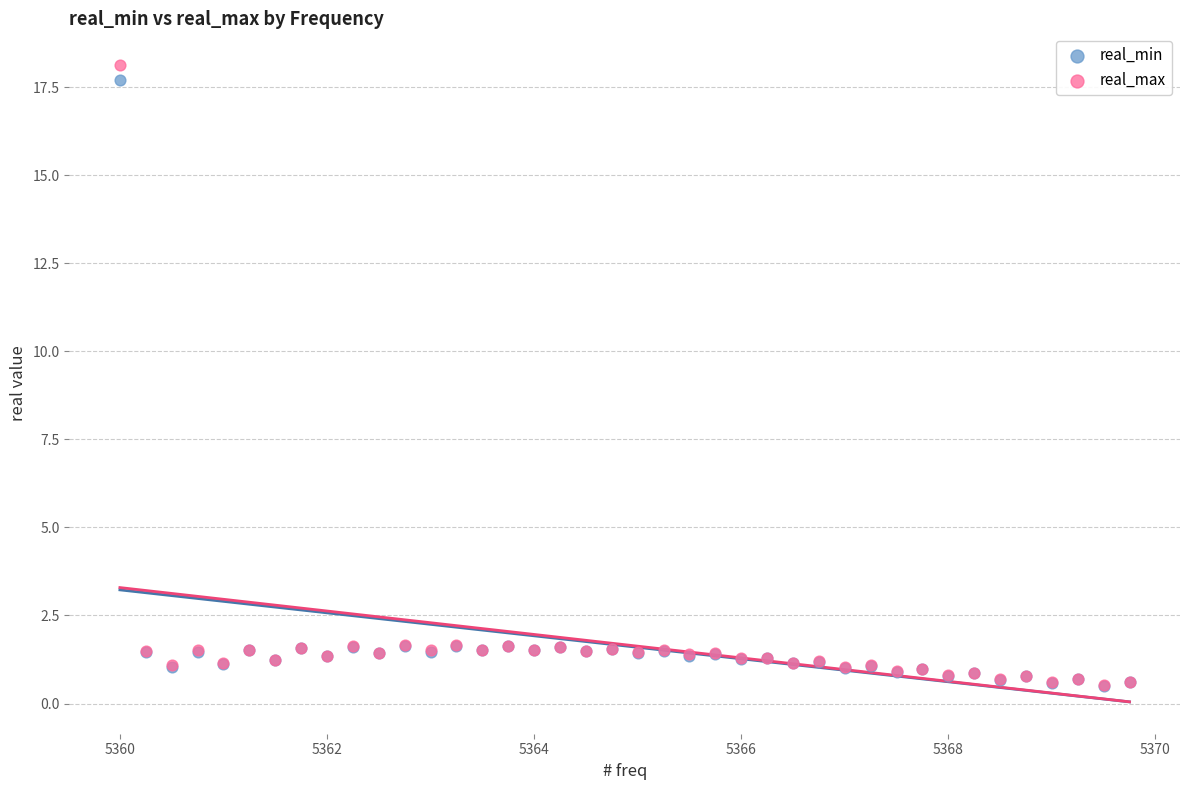

Which series has the widest spread of Y values?

real_max